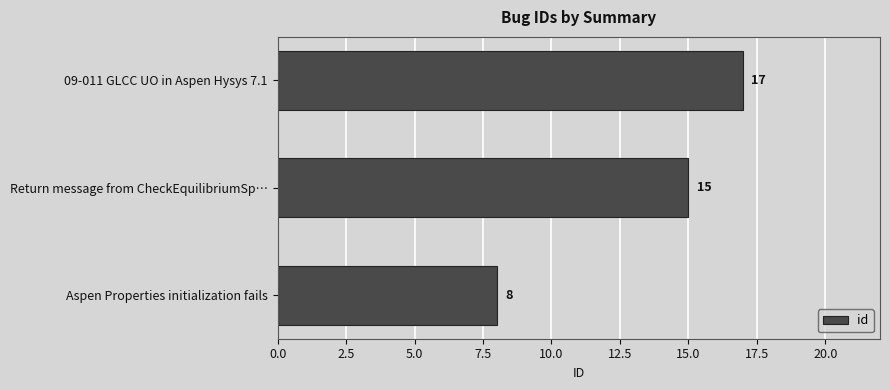

What is the smallest value displayed?

8